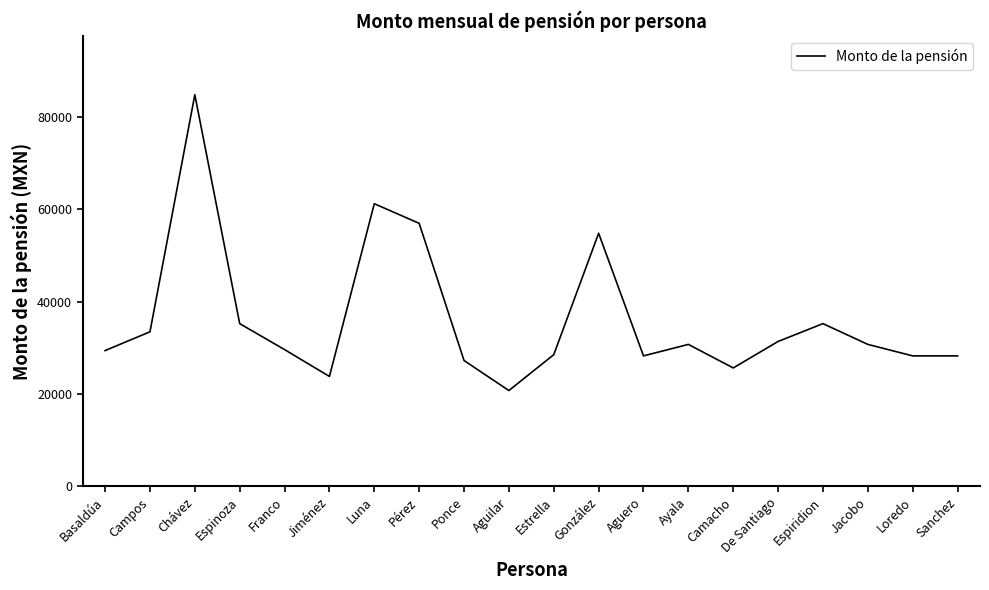

What is the sum of all values?

724240